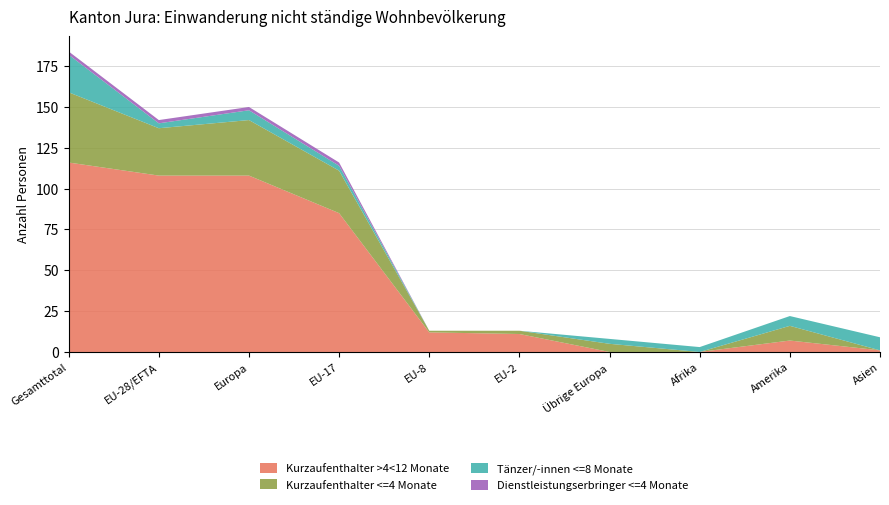

Reading left to right, list all the values displayed in this chart.

Kurzaufenthalter >4<12 Monate: 116	108	108	85	12	11	0	0	7	1
Kurzaufenthalter <=4 Monate: 43	29	34	26	1	2	5	0	9	0
Tänzer/-innen <=8 Monate: 23	3	6	3	0	0	3	3	6	8
Dienstleistungserbringer <=4 Monate: 2	2	2	2	0	0	0	0	0	0
Musiker/-innen <=8 Monate: 0	0	0	0	0	0	0	0	0	0
Total: 184	142	150	116	13	13	8	3	22	9